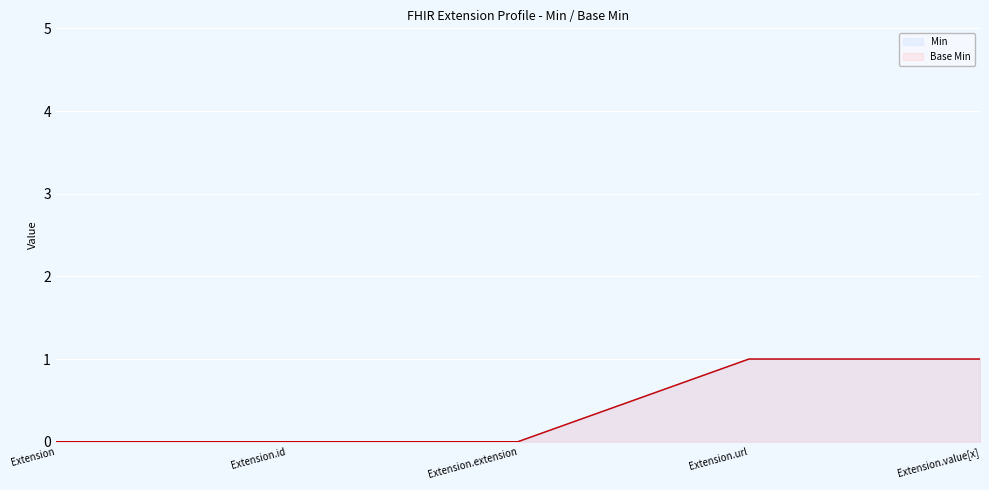

What is the difference between the maximum and minimum values in the Min series?

1